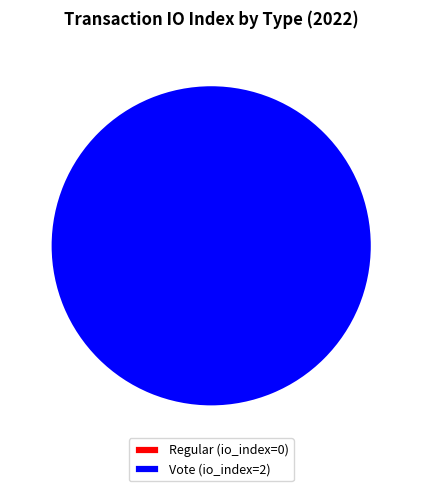

To the nearest percent, what is the difference between the largest and smallest slice percentages?

100%